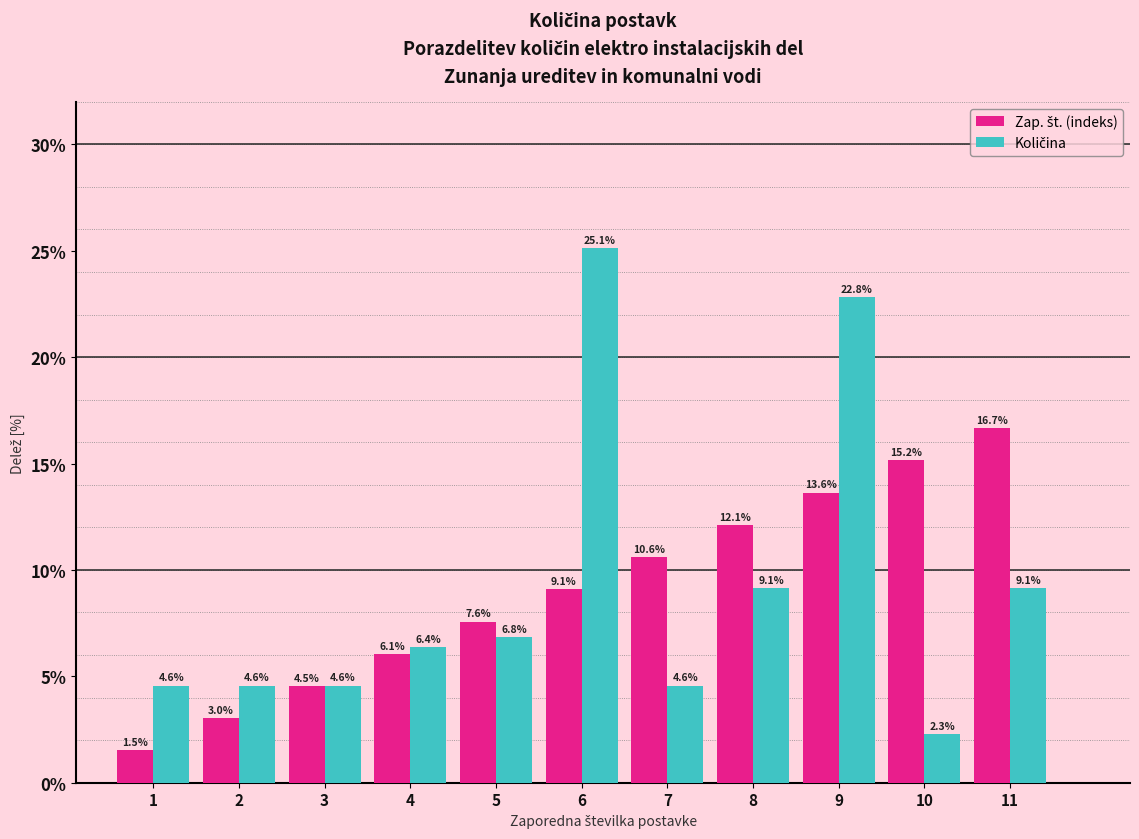

At how many categories does at least one series exceed 5?

8